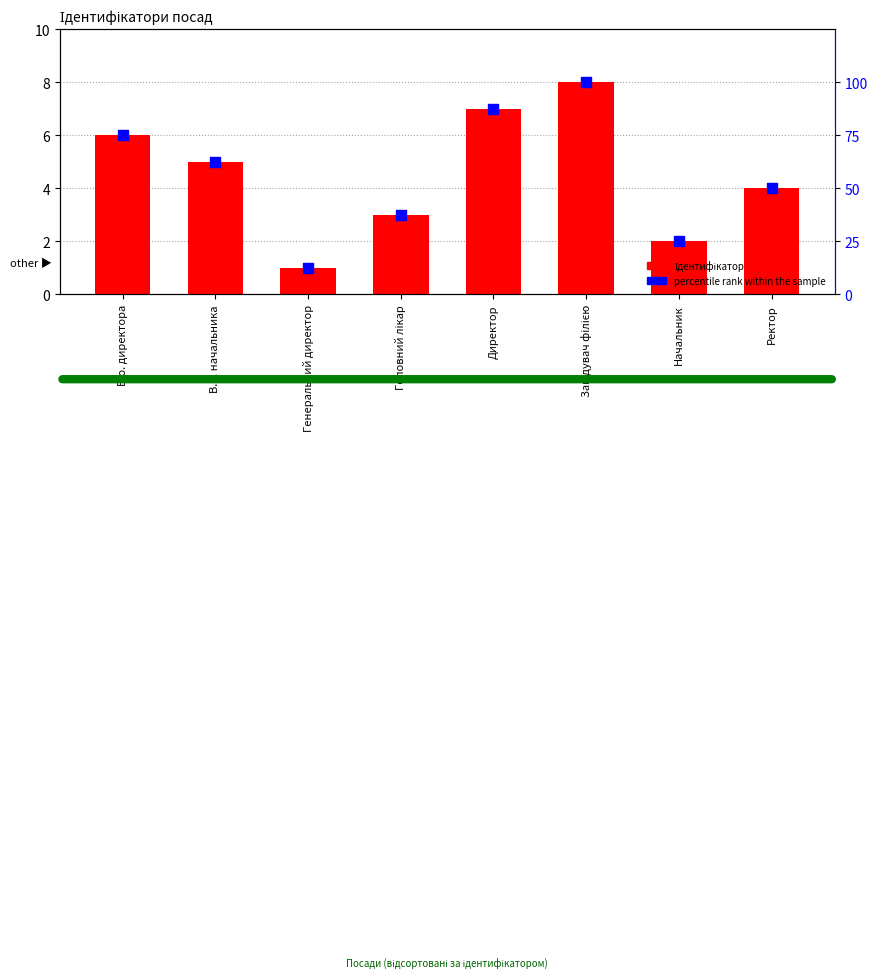

What are all the series names shown in the legend?

Ідентифікатор, percentile rank within the sample